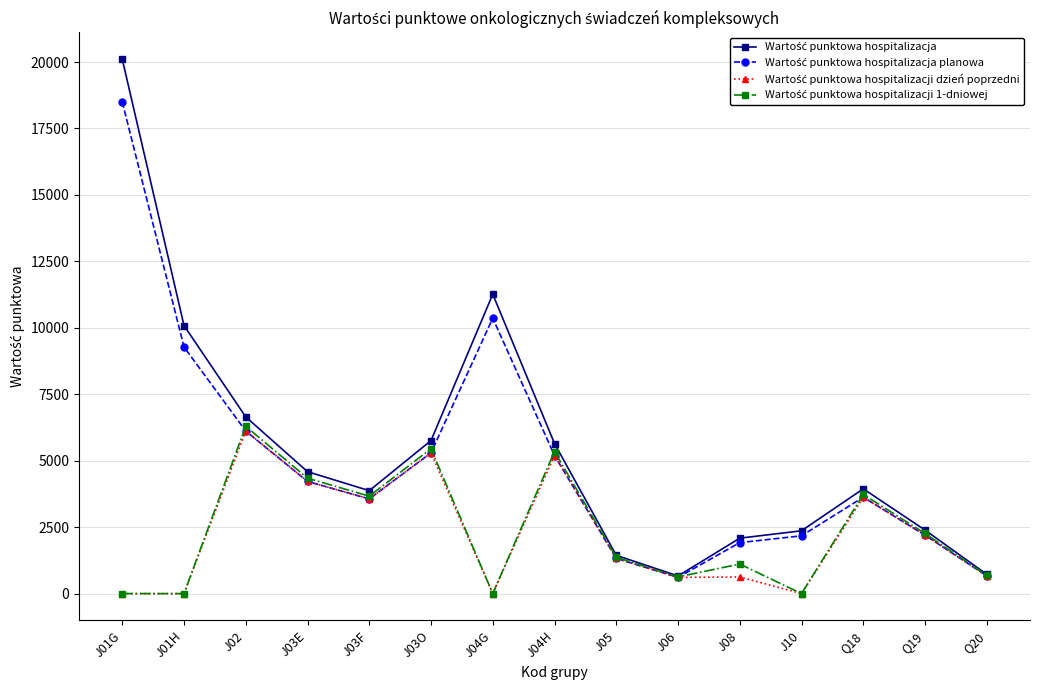

Which label corresponds to the largest value in the chart?

J01G